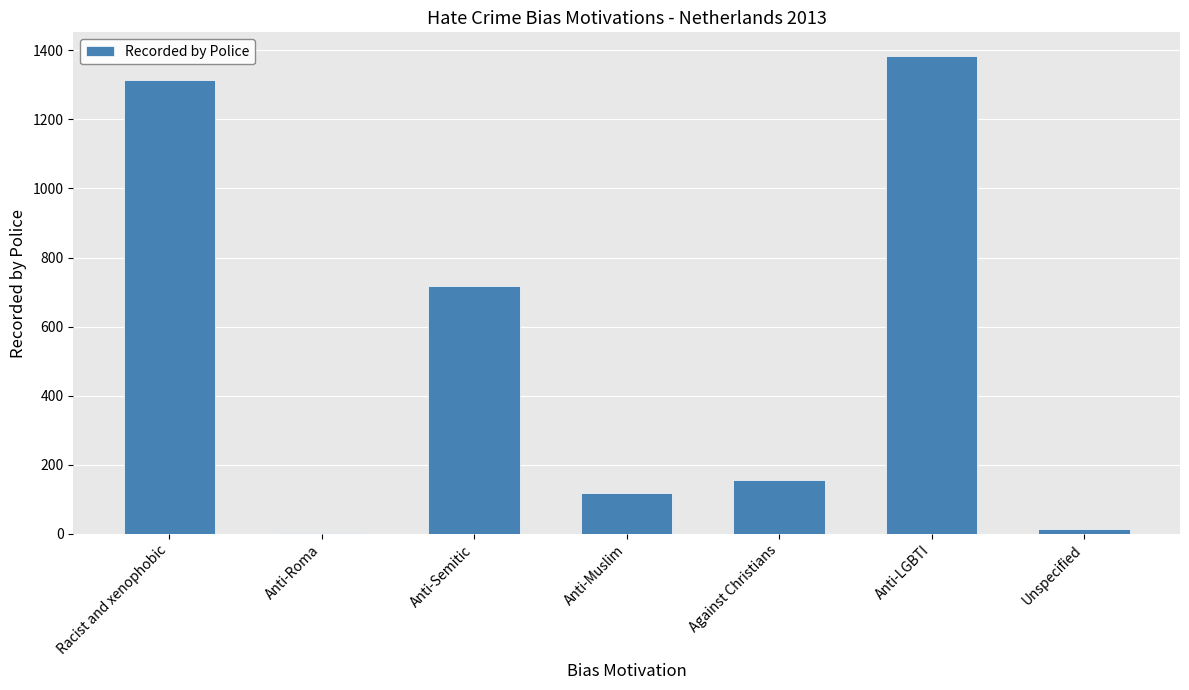

Between Anti-Muslim and Anti-Roma, which is larger?

Anti-Muslim